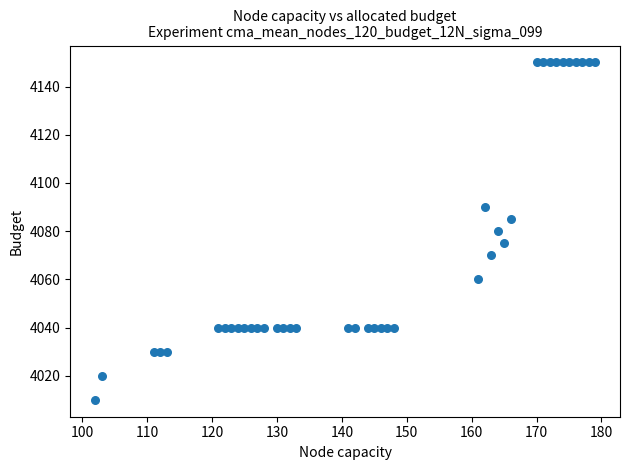

What is the range of Y values (max minus min)?

140